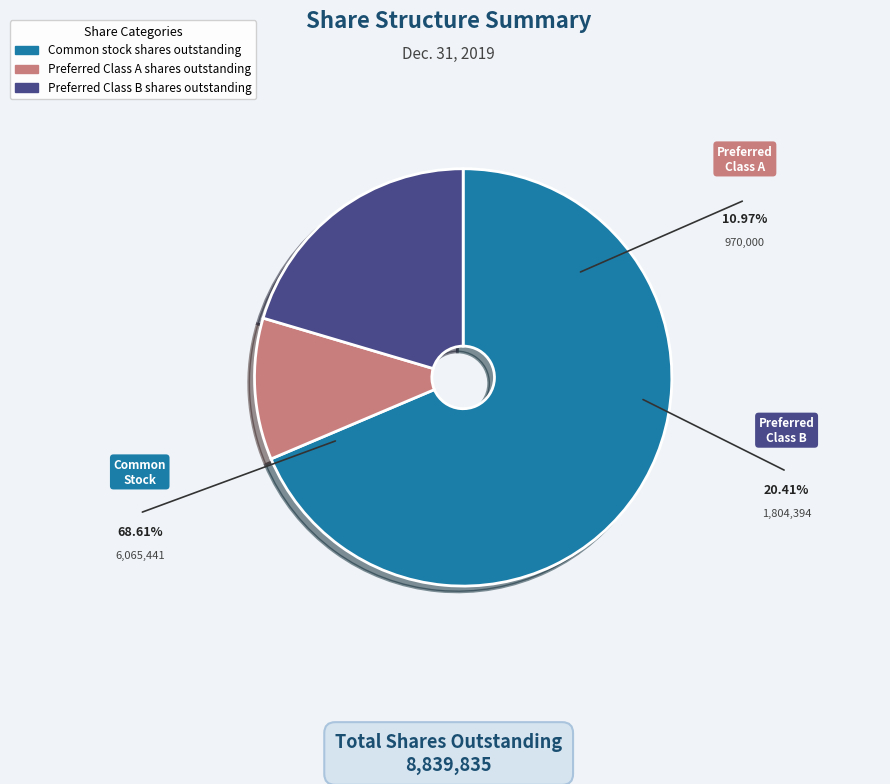

Is there any slice that represents more than half of the pie?

Yes